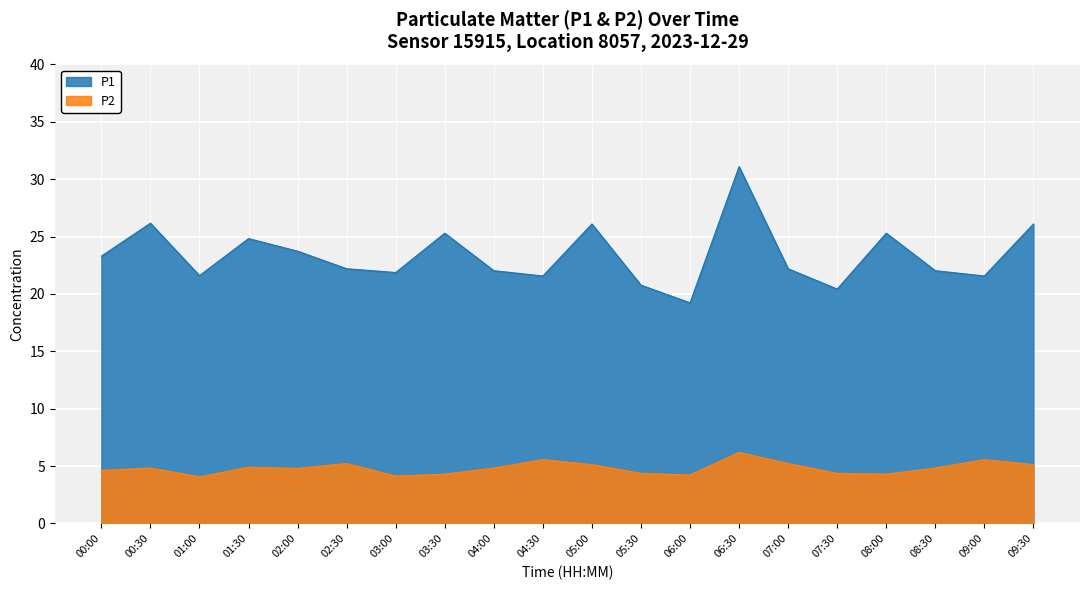

Reading left to right, list all the values displayed in this chart.

P1: 00:00=23.3	00:30=26.2	01:00=21.6	01:30=24.8	02:00=23.7	02:30=22.2	03:00=21.9	03:30=25.3	04:00=22.0	04:30=21.6	05:00=26.1	05:30=20.8	06:00=19.2	06:30=31.1	07:00=22.2	07:30=20.4	08:00=25.3	08:30=22.0	09:00=21.6	09:30=26.1
P2: 00:00=4.6	00:30=4.8	01:00=4.1	01:30=4.9	02:00=4.8	02:30=5.2	03:00=4.1	03:30=4.3	04:00=4.8	04:30=5.6	05:00=5.1	05:30=4.4	06:00=4.2	06:30=6.2	07:00=5.2	07:30=4.4	08:00=4.3	08:30=4.8	09:00=5.6	09:30=5.1